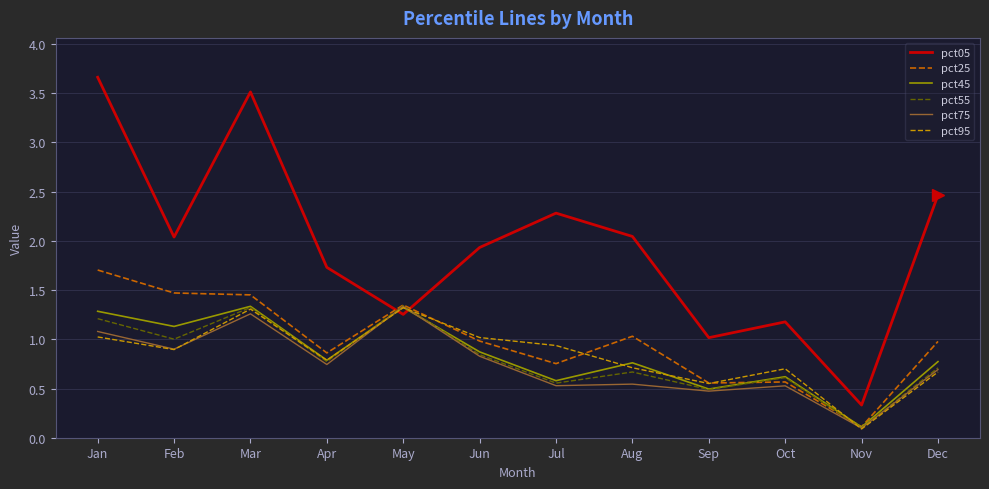

What is the greatest value displayed?

3.7